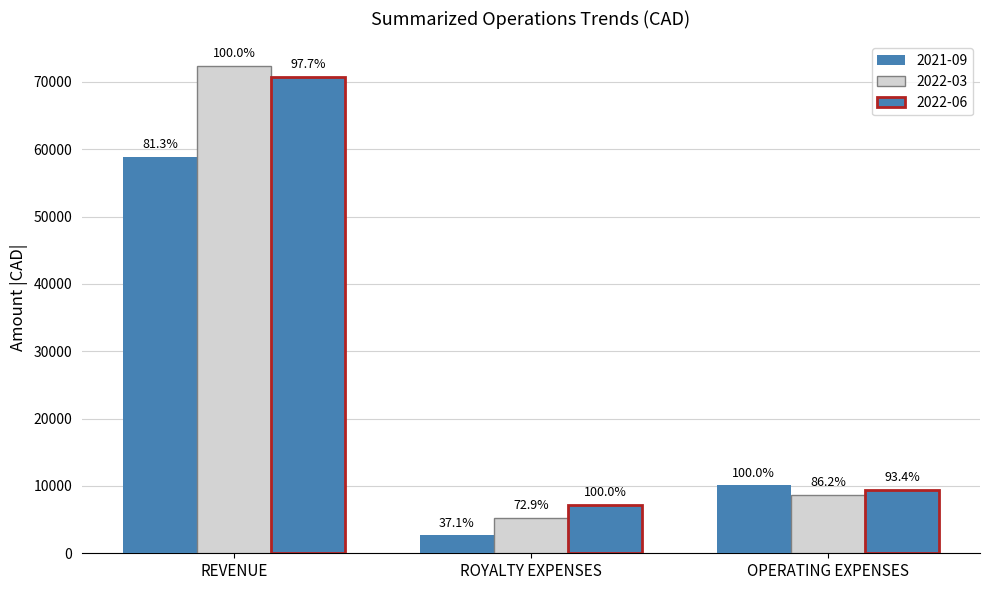

The 2022-06 series shows 70756.6 at REVENUE. True or false?

True